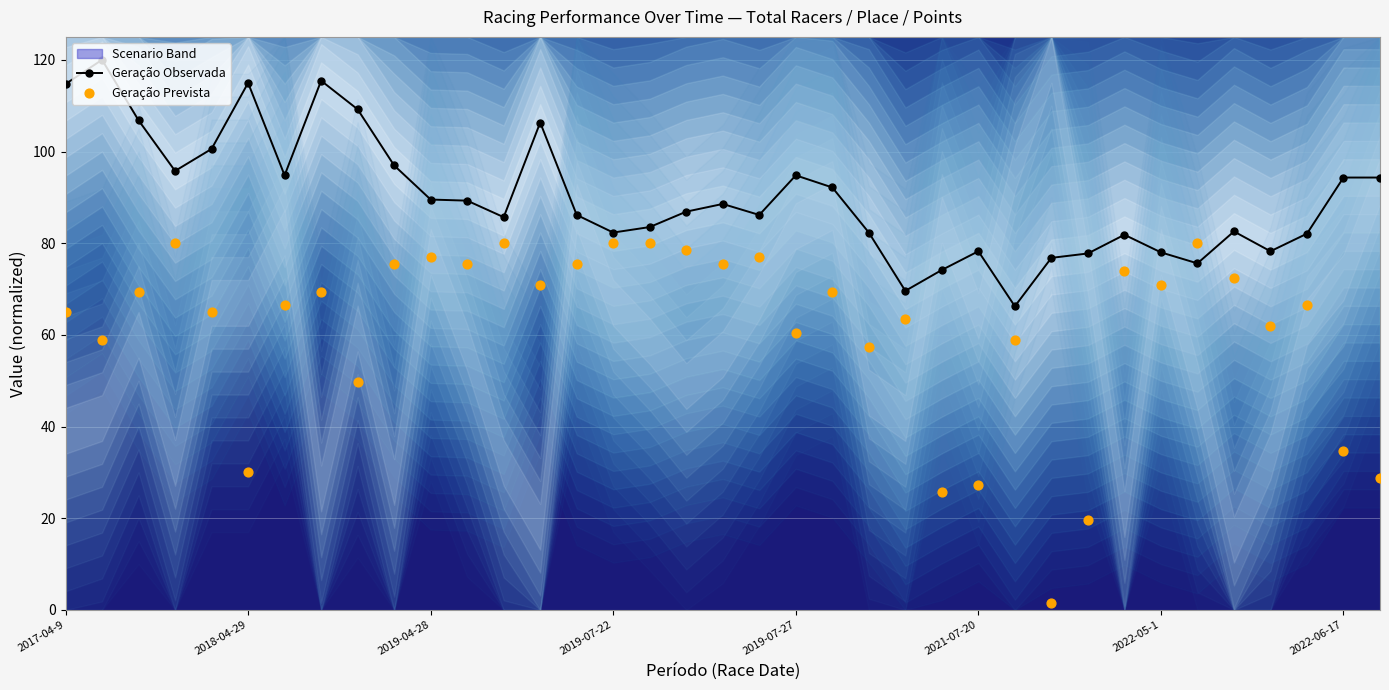

What is the total value across all series at 9?

172.4